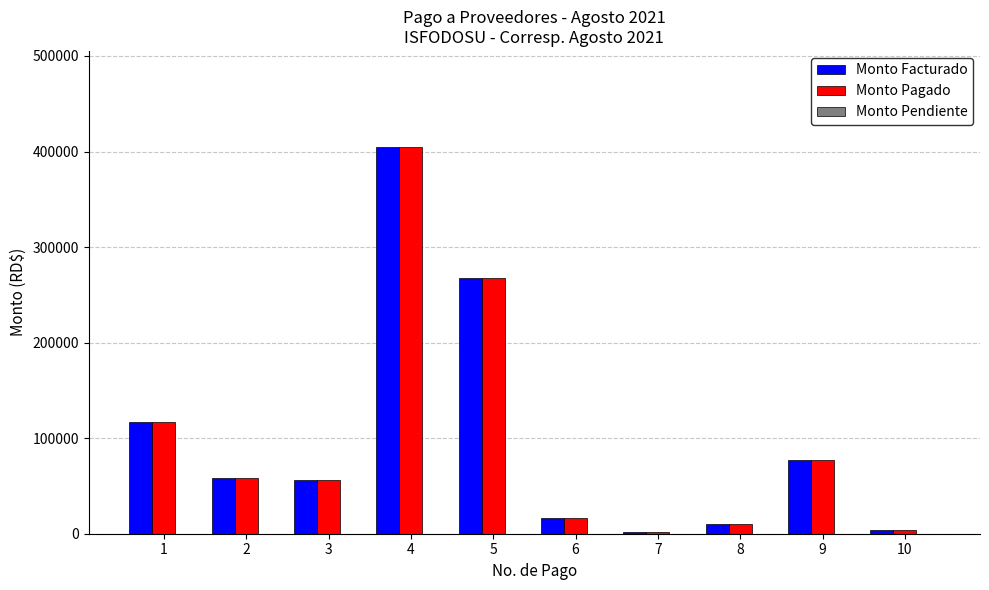

What is the sum of all Monto Pagado values?

1011800.9